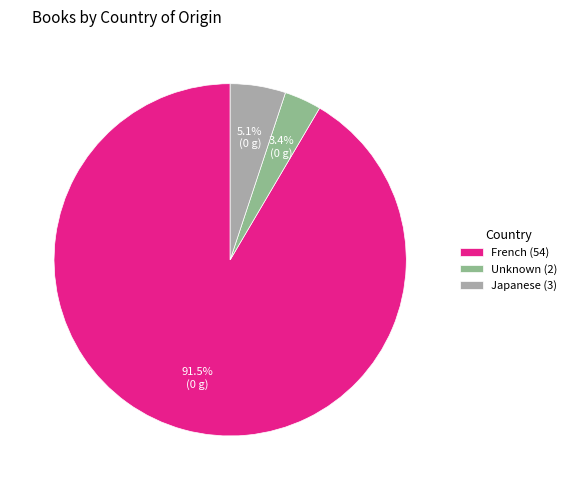

To the nearest percent, what is the average slice percentage?

33%